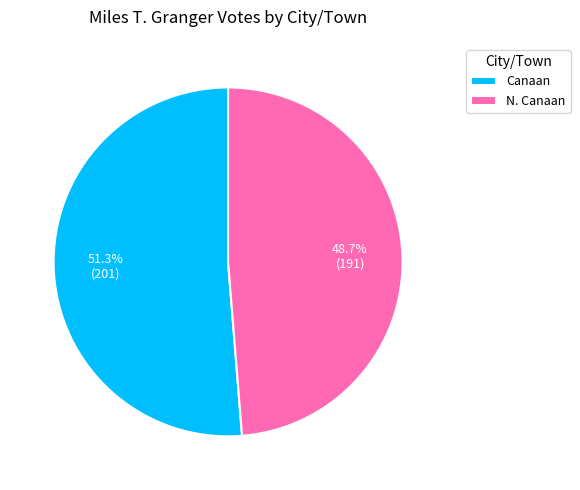

To the nearest percent, what is the average slice percentage?

50%